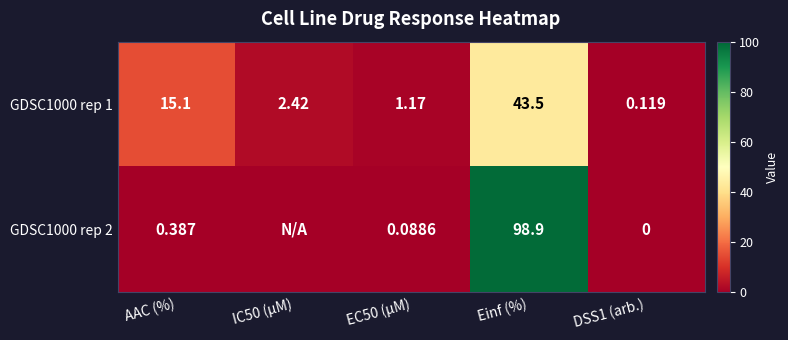

Is the value of GDSC1000 rep 2 at AAC (%) greater than the value of GDSC1000 rep 1 at DSS1 (arb.)?

Yes